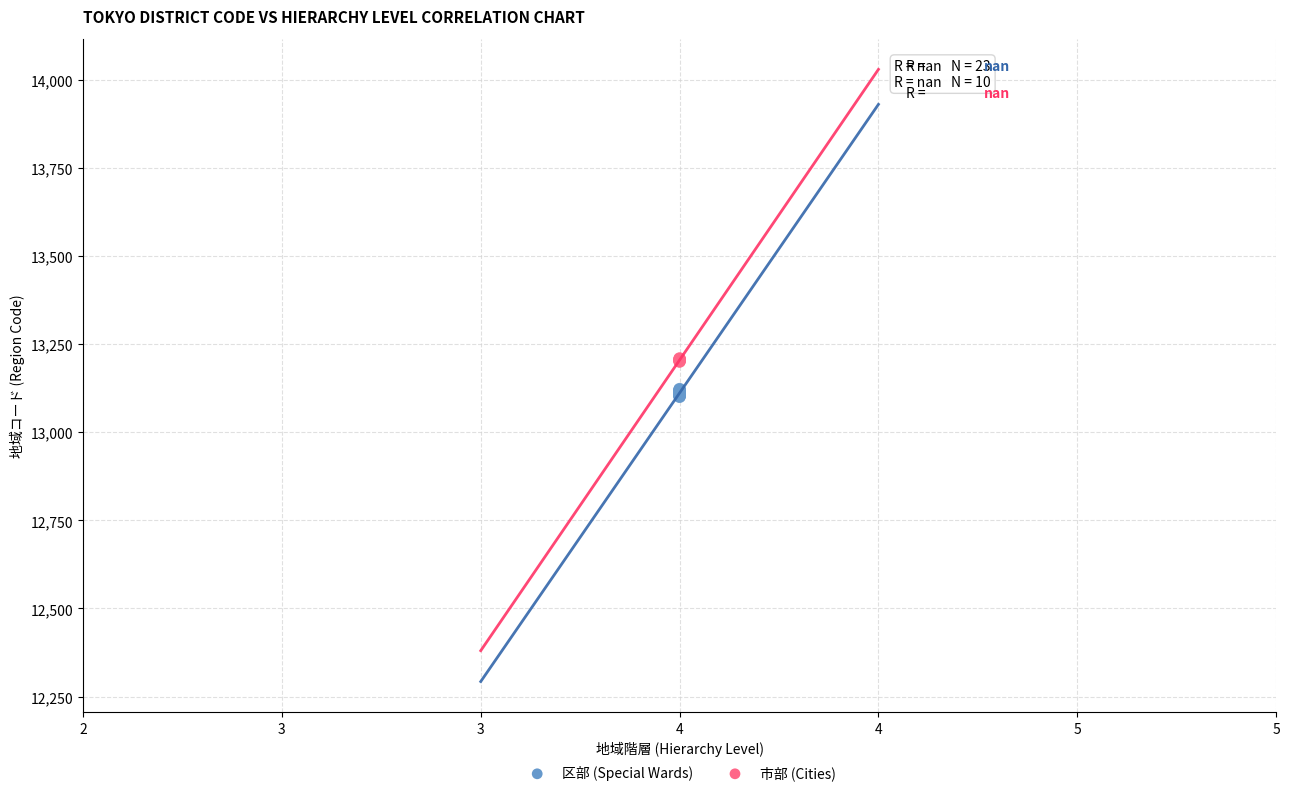

Which series reaches the minimum Y coordinate?

区部 (Special Wards)